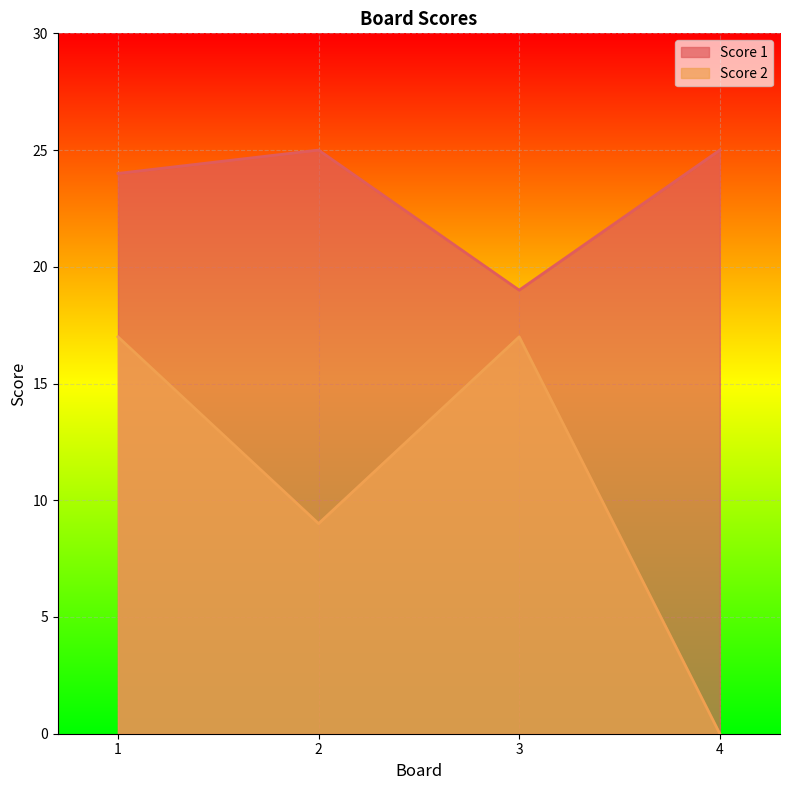

At which category is the sum across all series the highest?

1